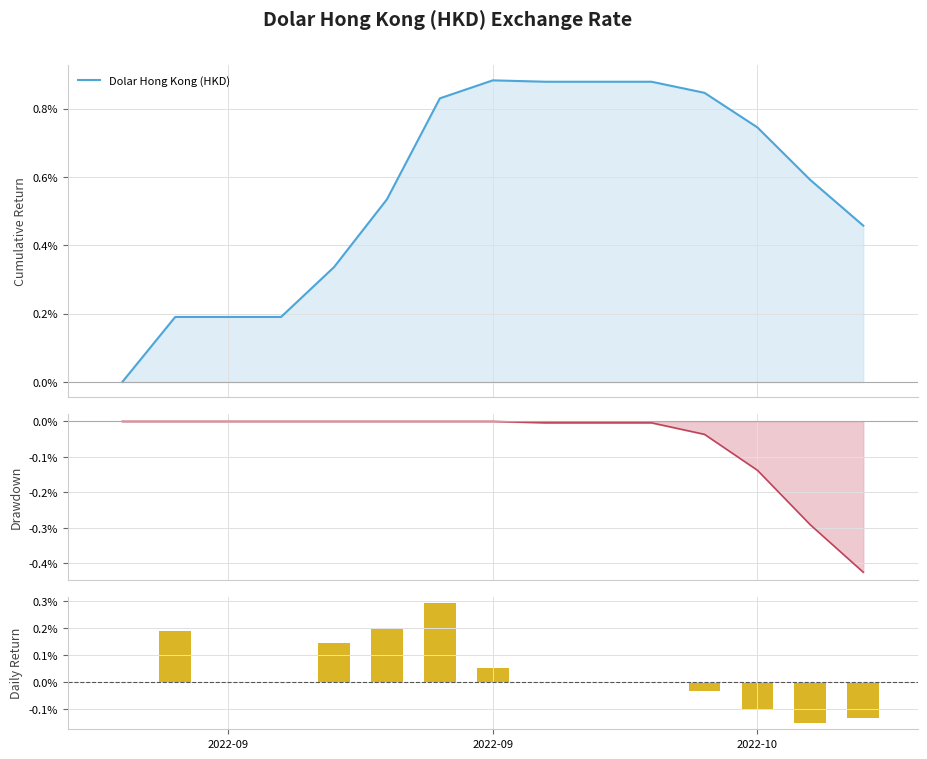

What is the difference between the second highest and minimum values in the Daily Return series?

0.4